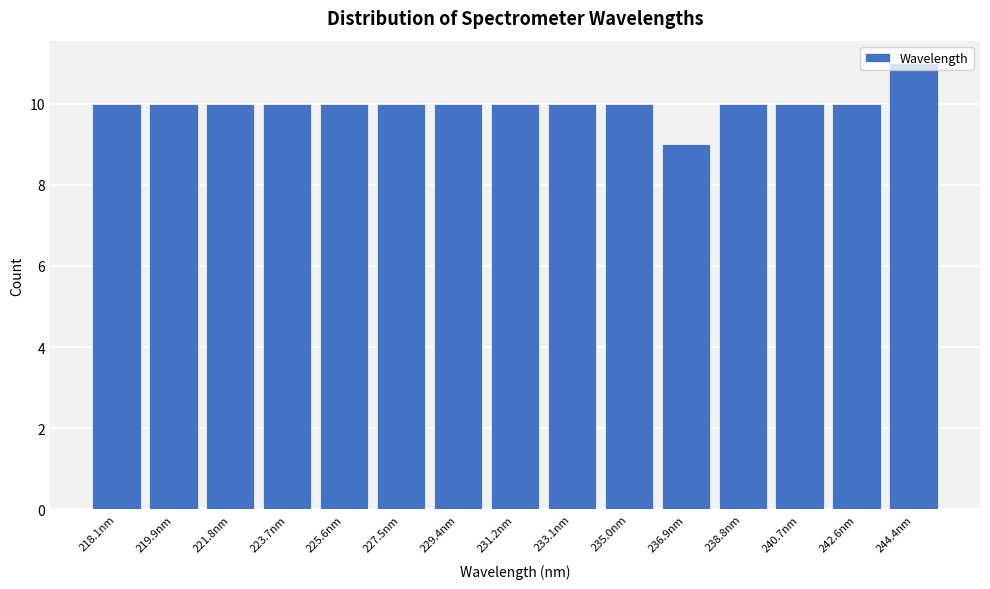

What is the label of the 15th bar from the right?

218.1nm